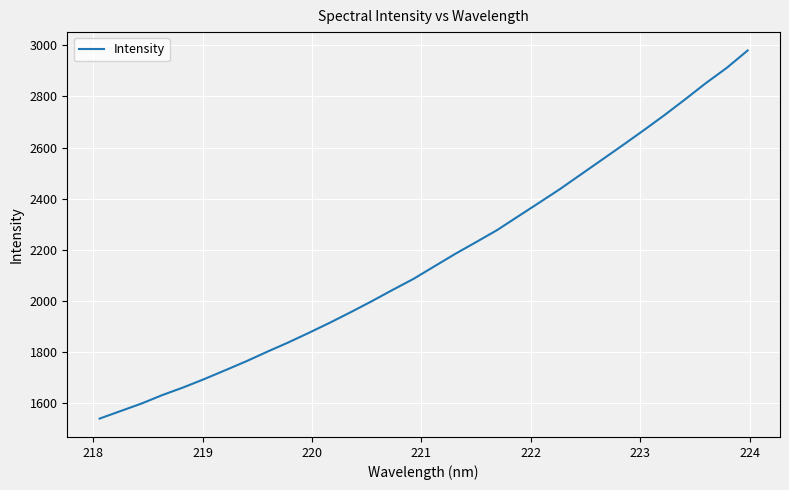

What is the smallest value displayed?

1538.2